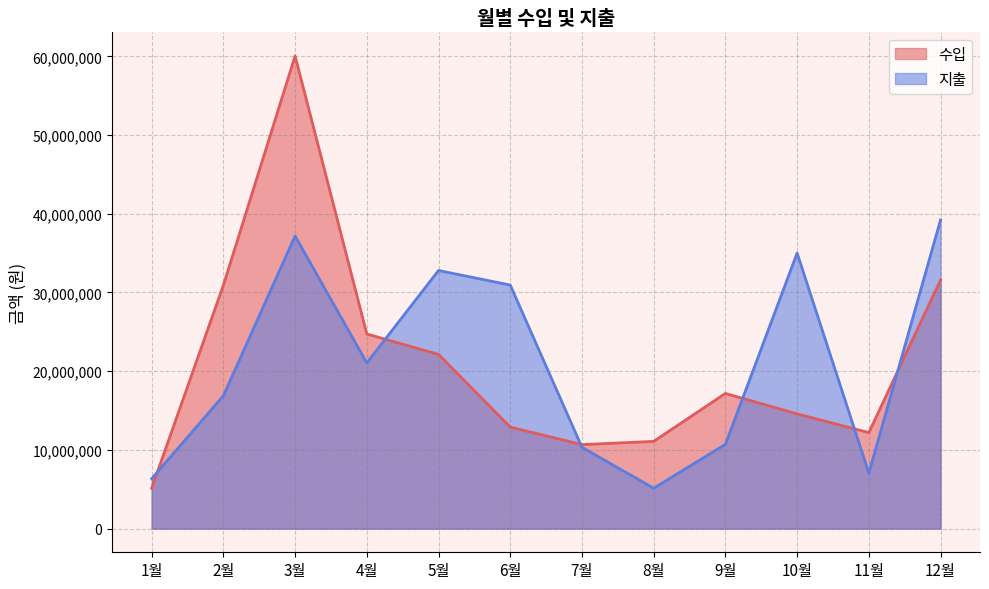

Which series ends up on top after the final intersection of 수입 and 지출?

지출